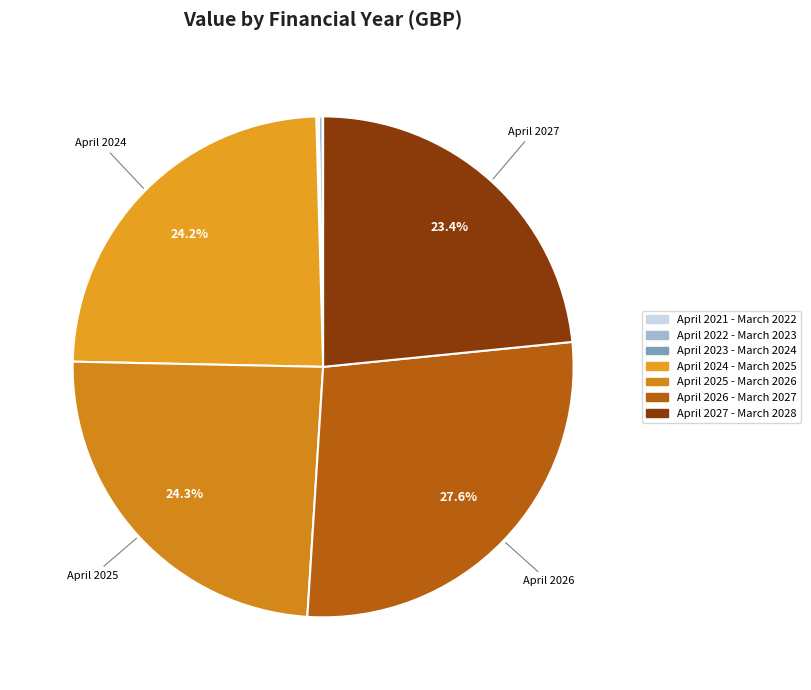

What is the change in value from April 2023 - March 2024 to April 2025 - March 2026?

+9243009